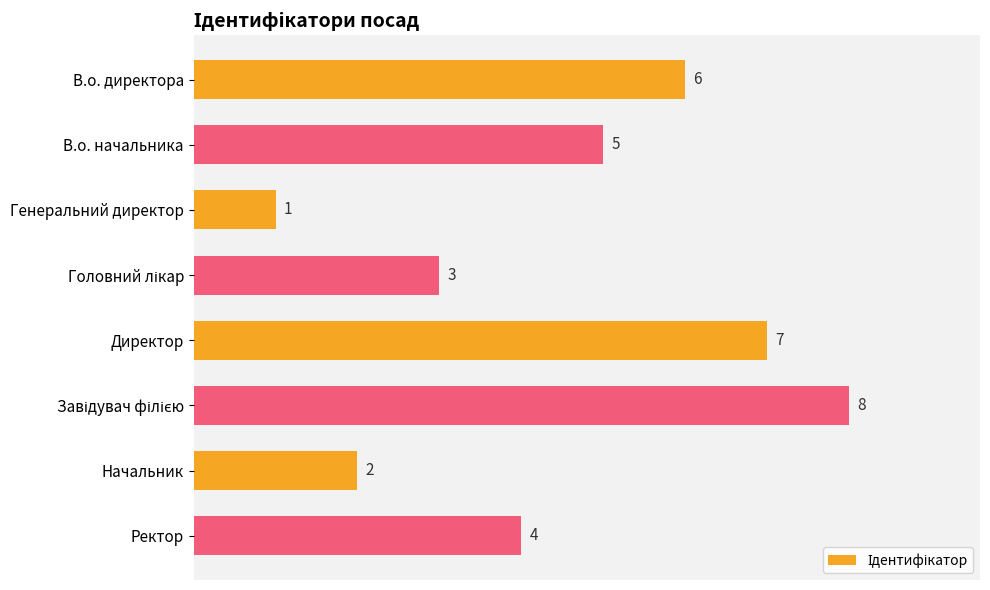

What is the minimum value shown in the chart?

1